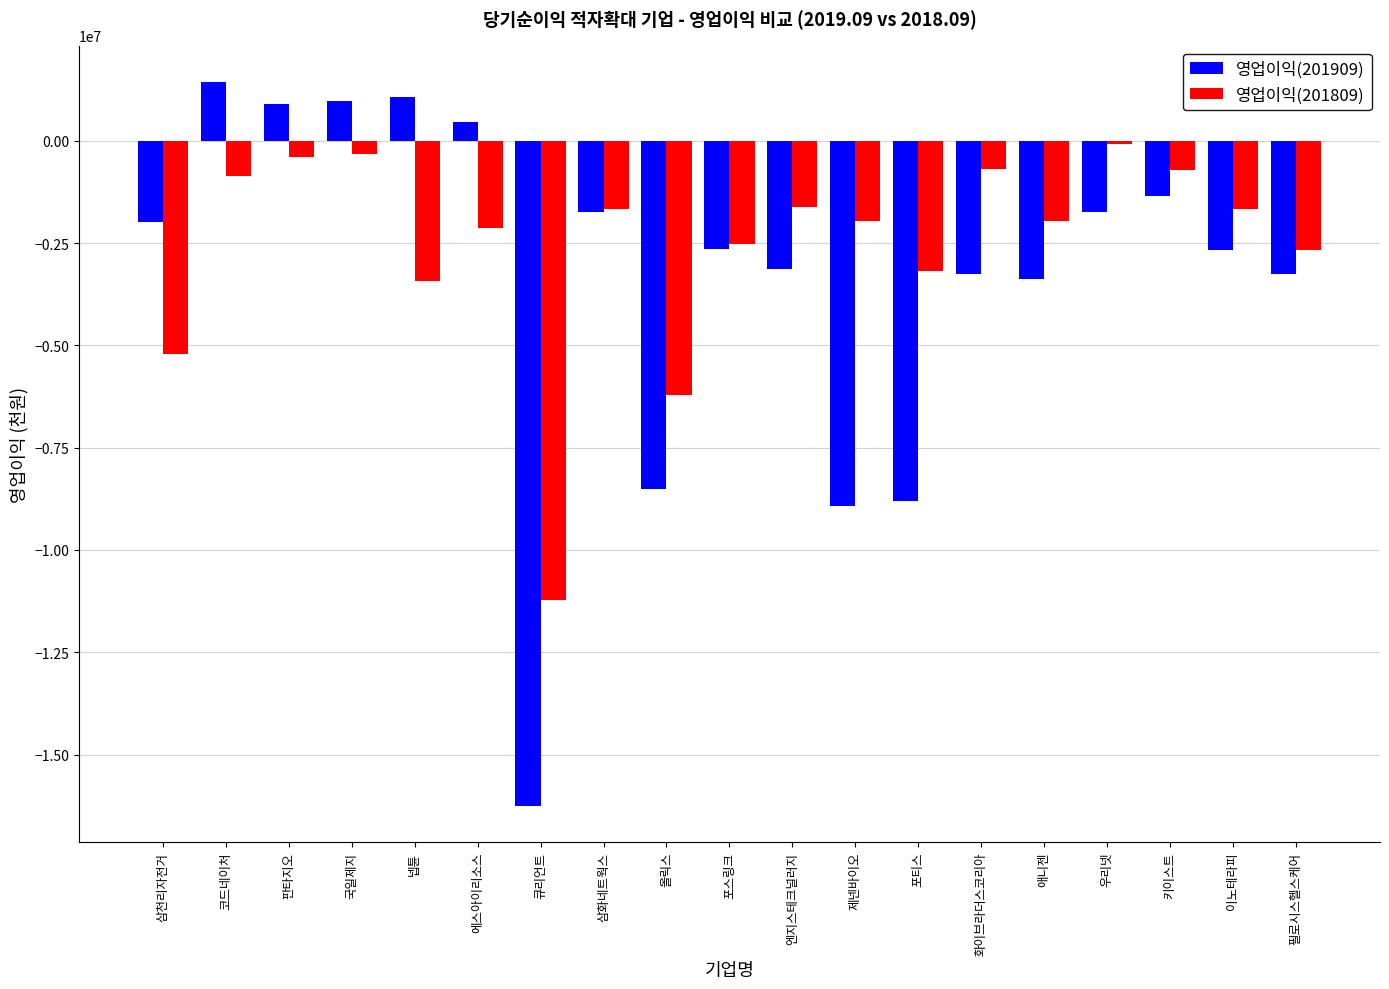

How many distinct data groups are displayed?

2